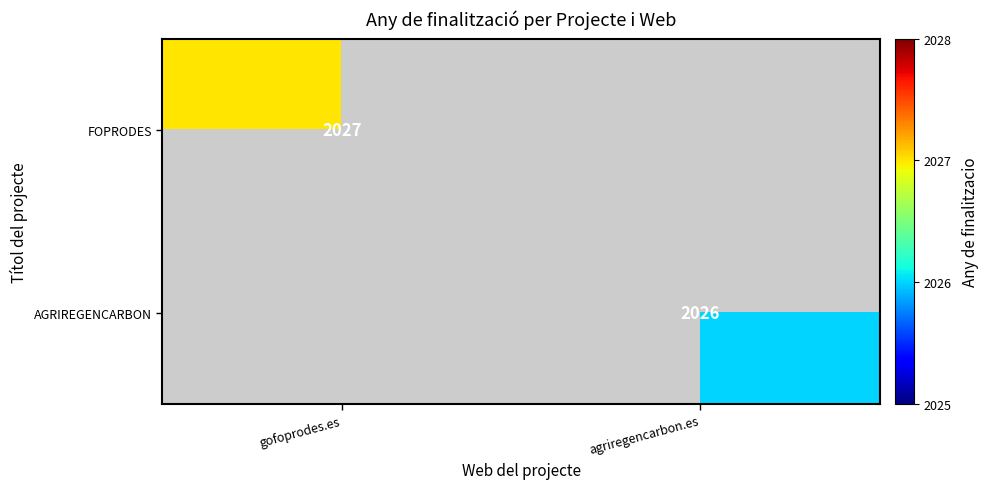

The FOPRODES series shows 2027 at gofoprodes.es. True or false?

True